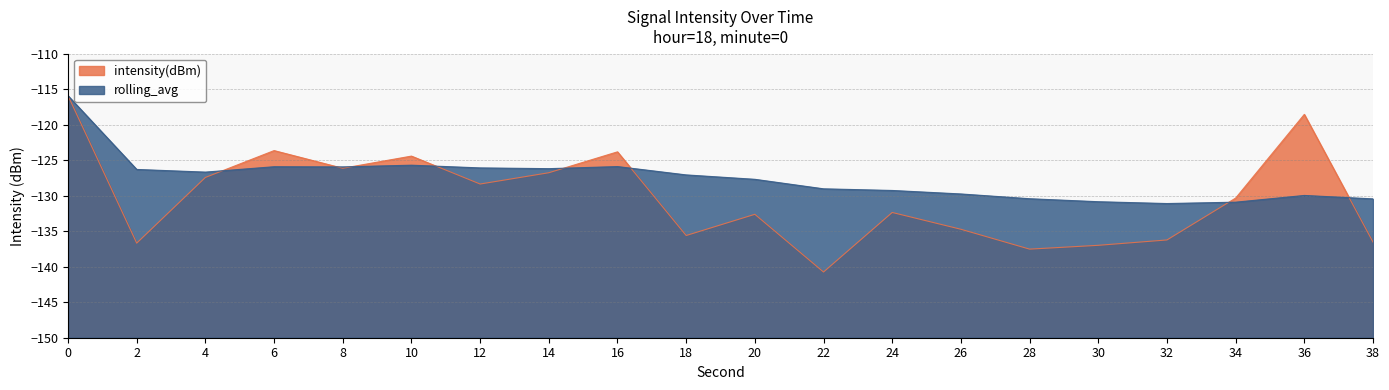

What is the sum of the rolling_avg values at 32 and 6?

-257.0